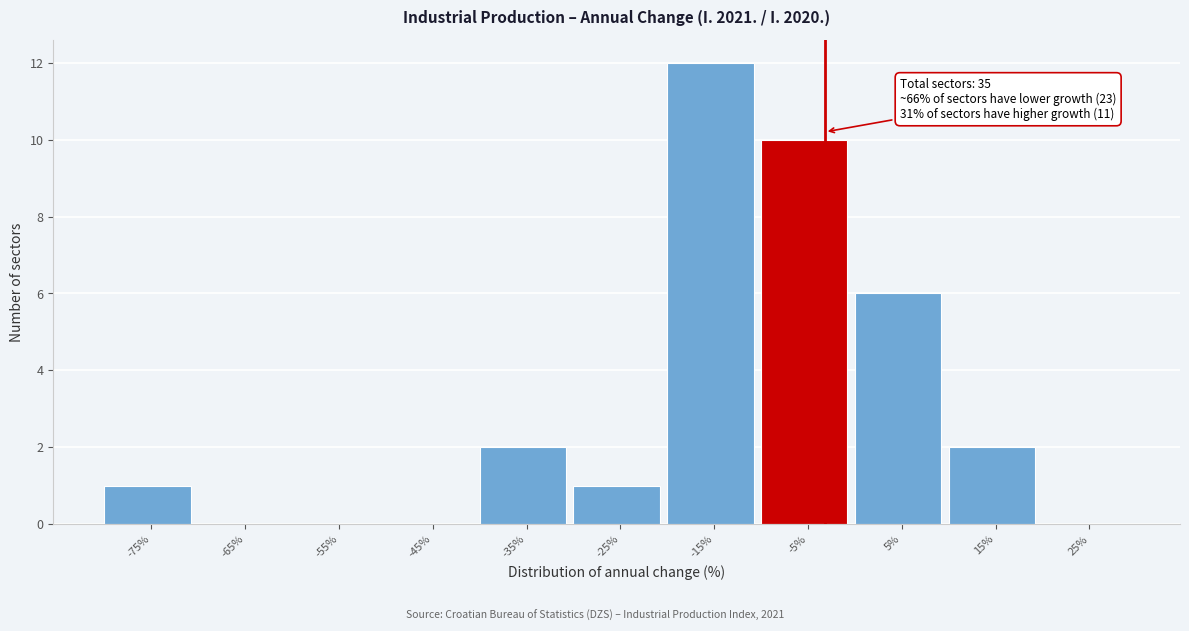

Reading left to right, list all the values displayed in this chart.

-75%=1	-65%=0	-55%=0	-45%=0	-35%=2	-25%=1	-15%=12	-5%=10	5%=6	15%=2	25%=0